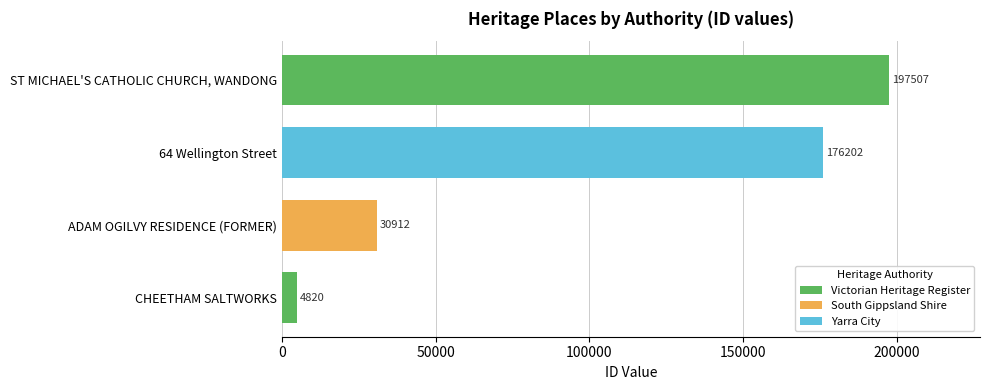

Is it true that Victorian Heritage Register equals 197507 at ST MICHAEL'S CATHOLIC CHURCH, WANDONG?

True